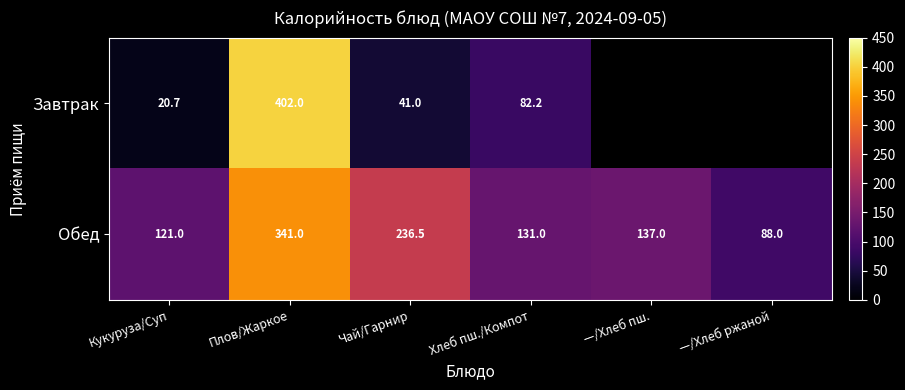

What is the sum of the Завтрак values at Плов/Жаркое and Кукуруза/Суп?

422.7